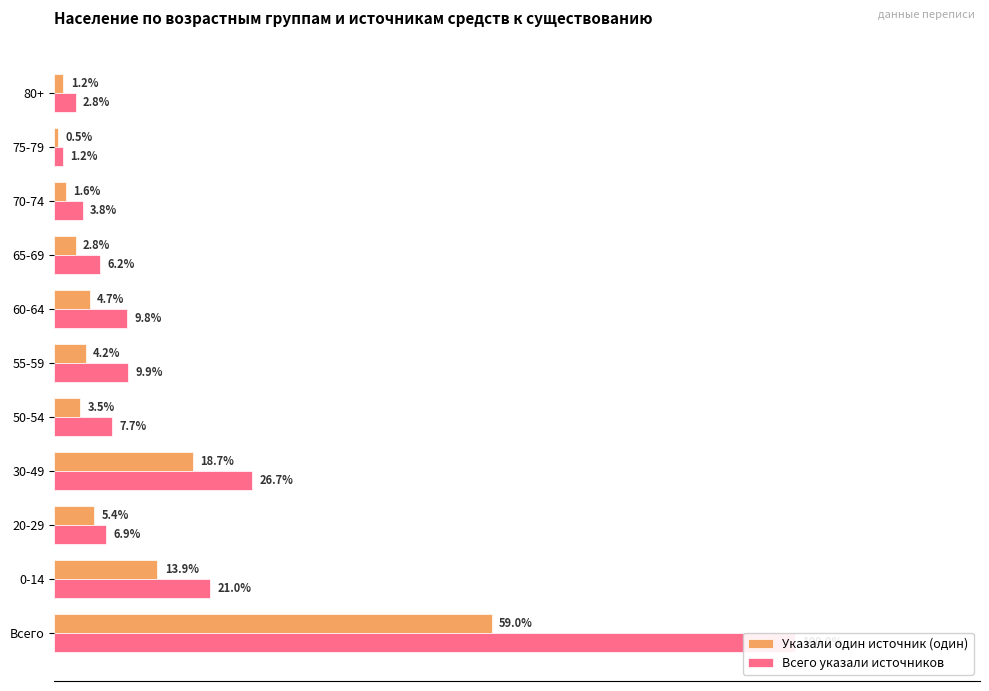

What are all the series names shown in the legend?

Указали один источник (один), Всего указали источников